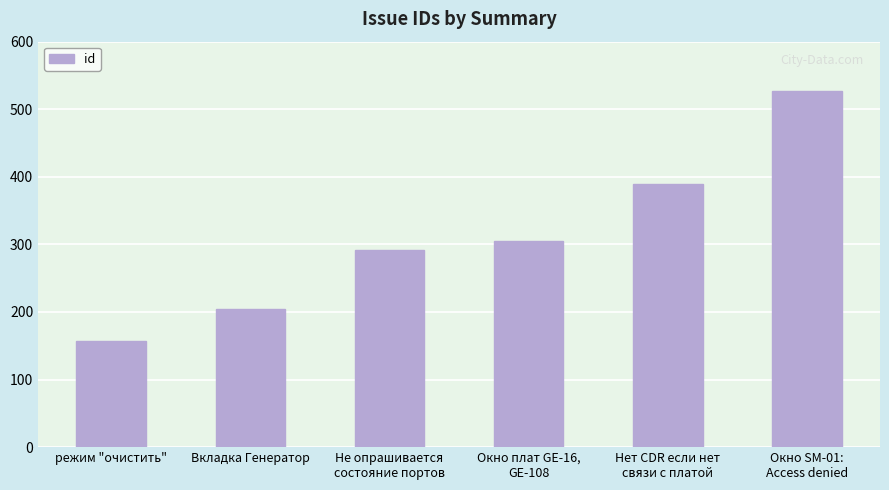

Reading right to left, what are all the values shown in this chart?

527	390	305	291	204	157